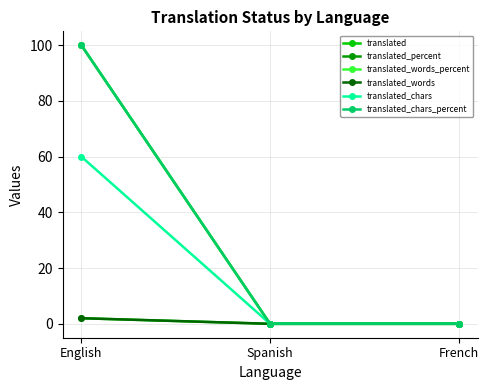

True or false: translated_words_percent has a value of 100 at English.

True